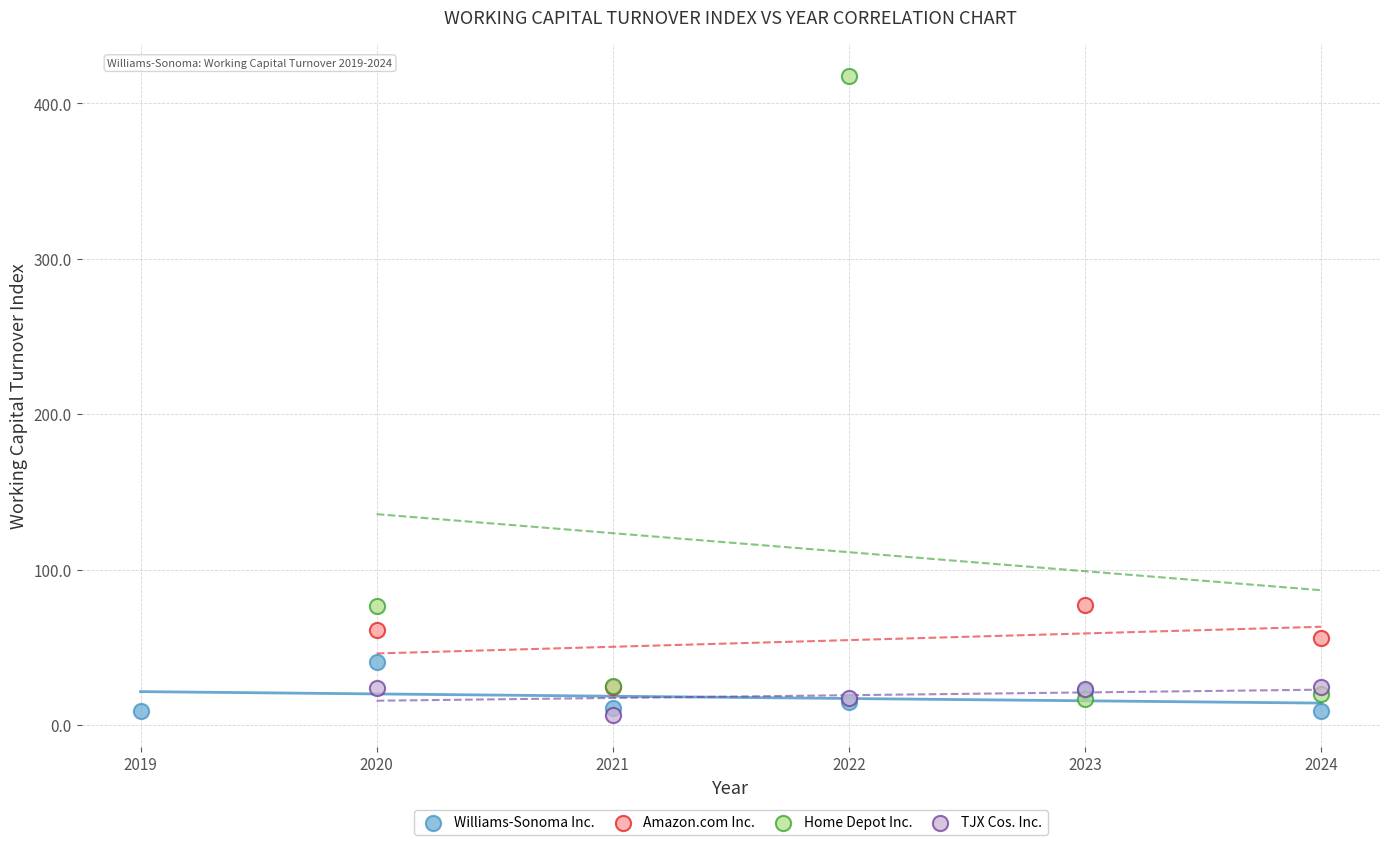

Which series reaches the maximum Y coordinate?

Home Depot Inc.